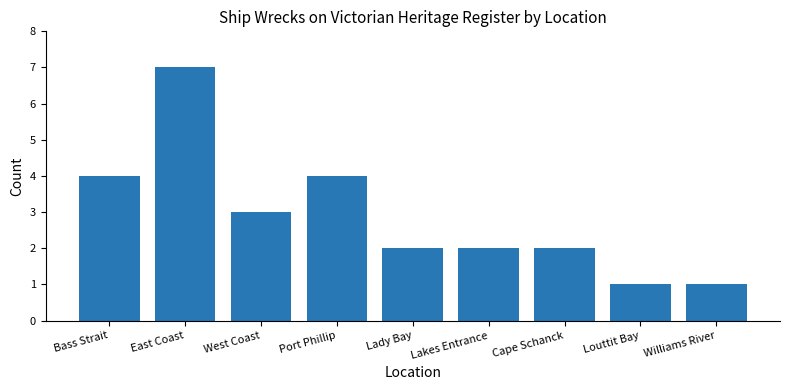

What is the label of the 1st bar from the right?

Williams River